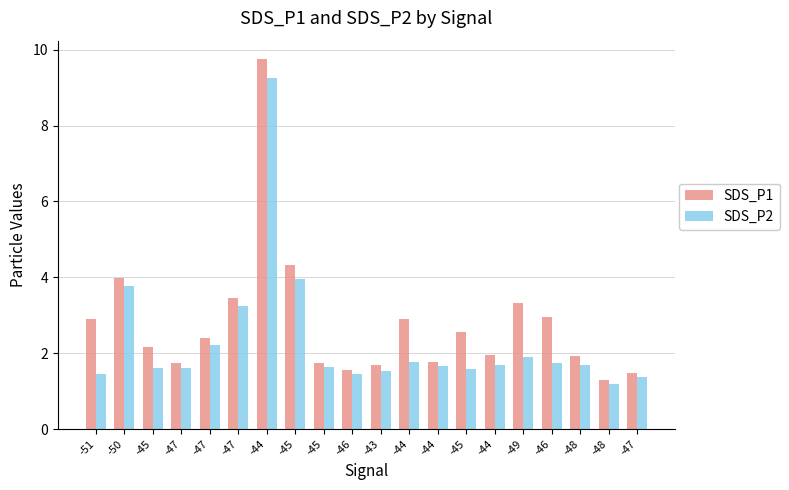

What is the label of the 8th bar from the left?

-45